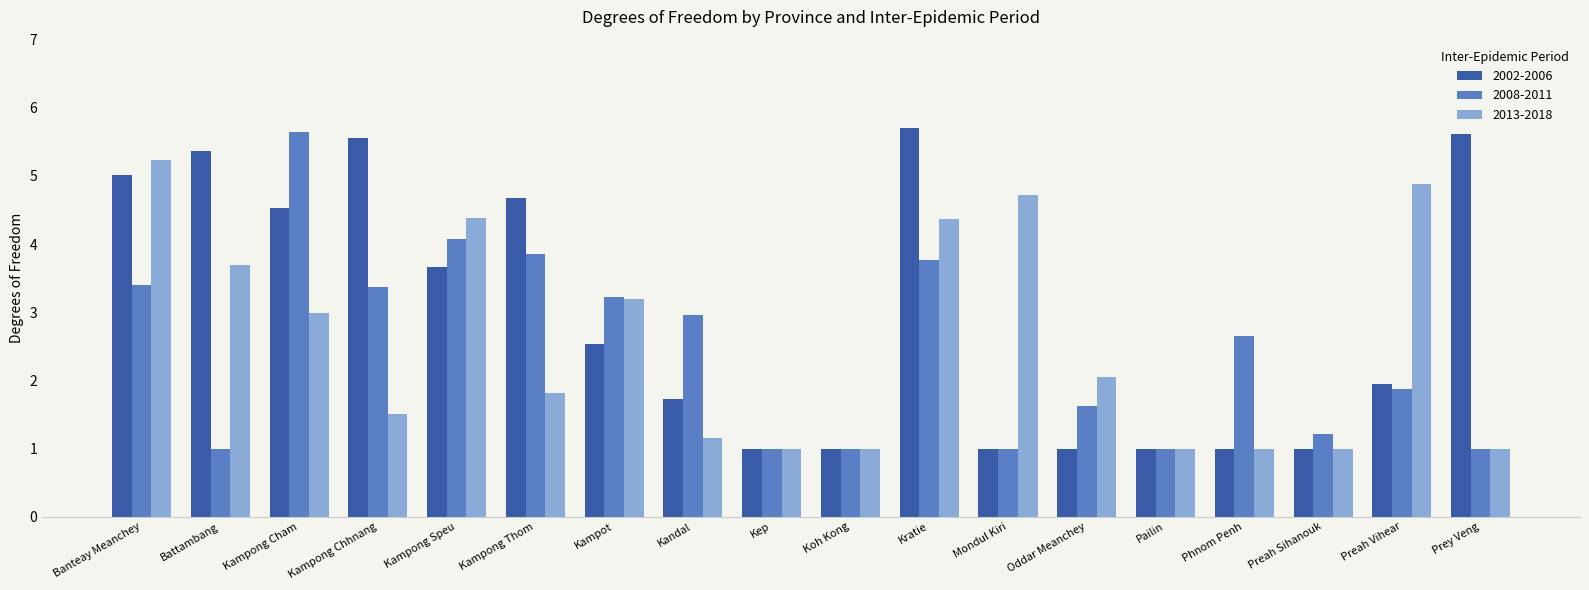

Is it true that 2013-2018 equals 1.8 at Kampong Thom?

True